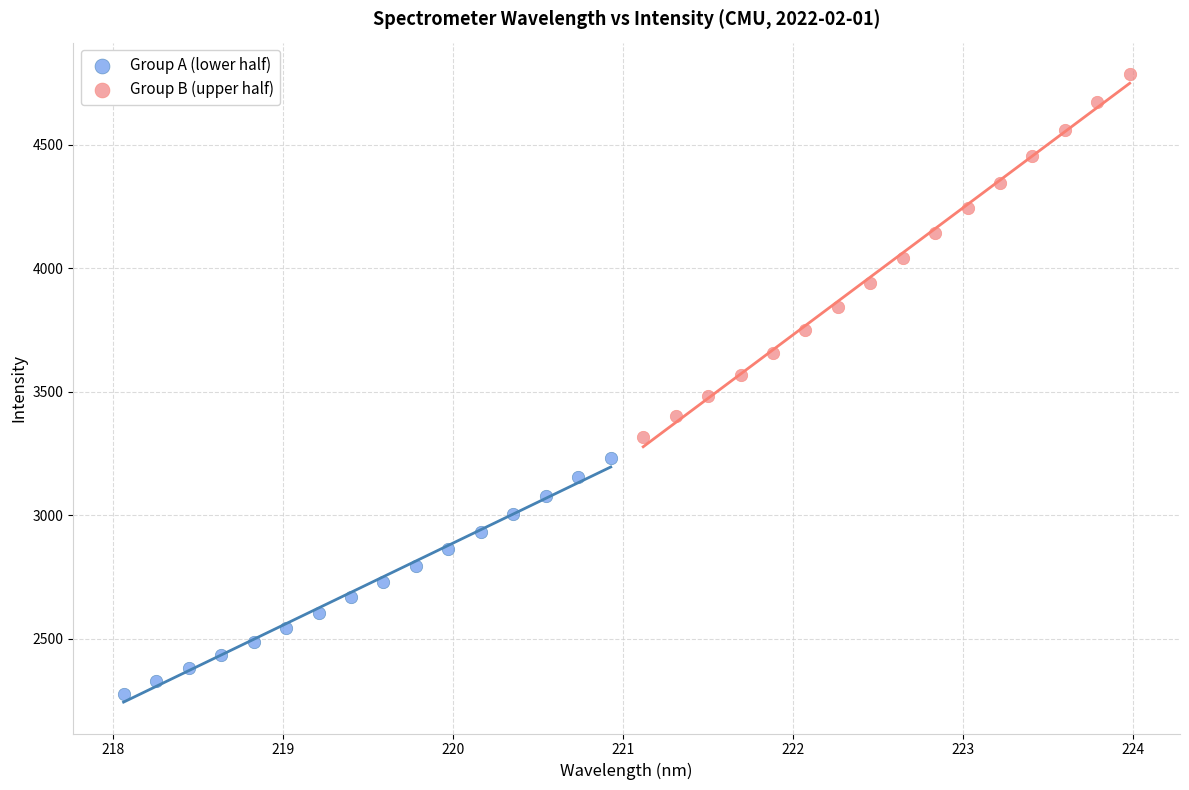

Which series contains the highest Y value?

Group B (upper half)